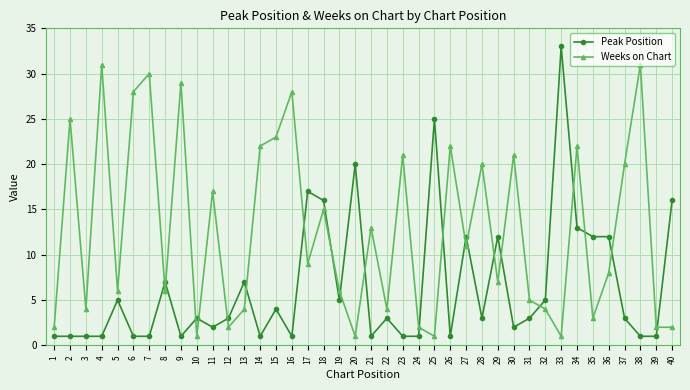

Read the Weeks on Chart value at 34.

22